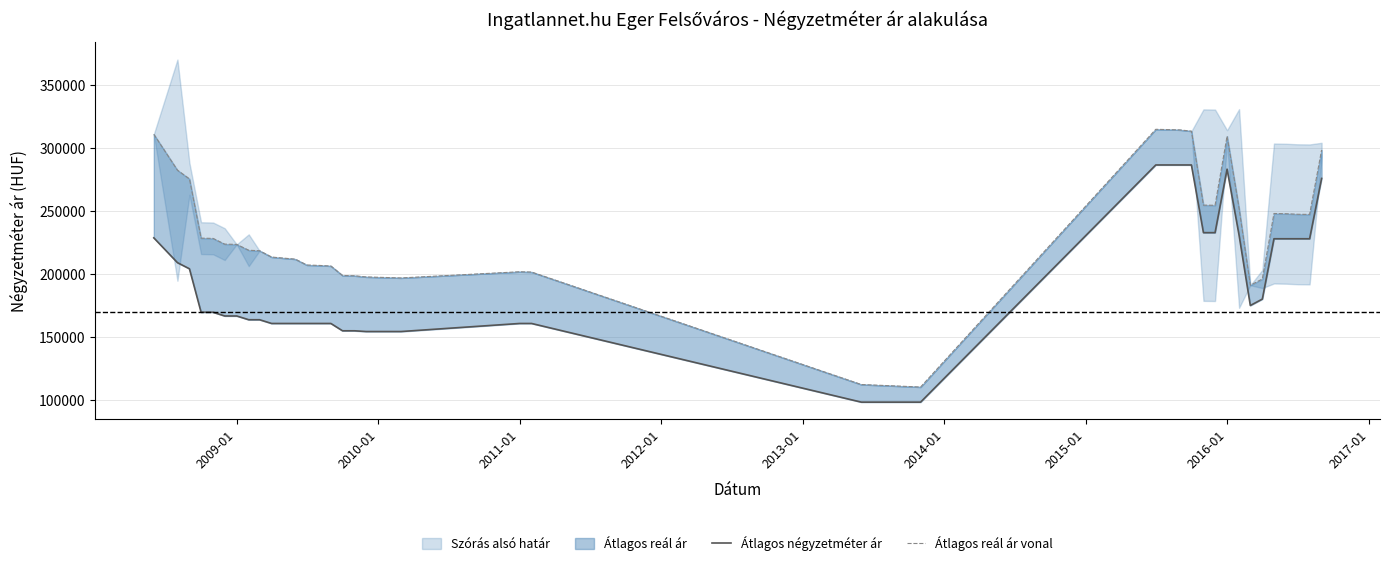

What is the value of the Átlagos reál ár vonal point at the 15th from the left?

206372